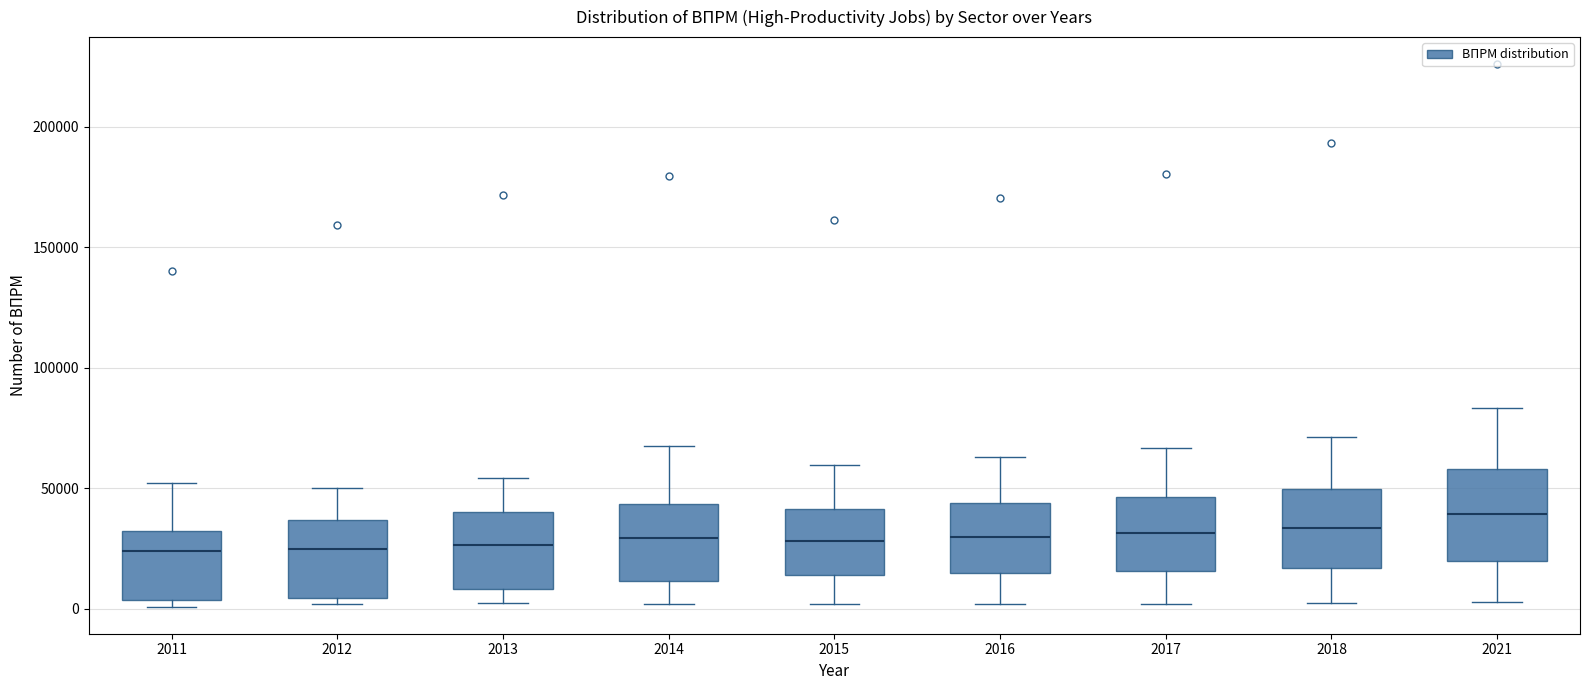

Where does the lower whisker of the box at x = 2021 end on the y-axis? The values are not printed on the chart, so give them approximately, as read against the axis.

5000